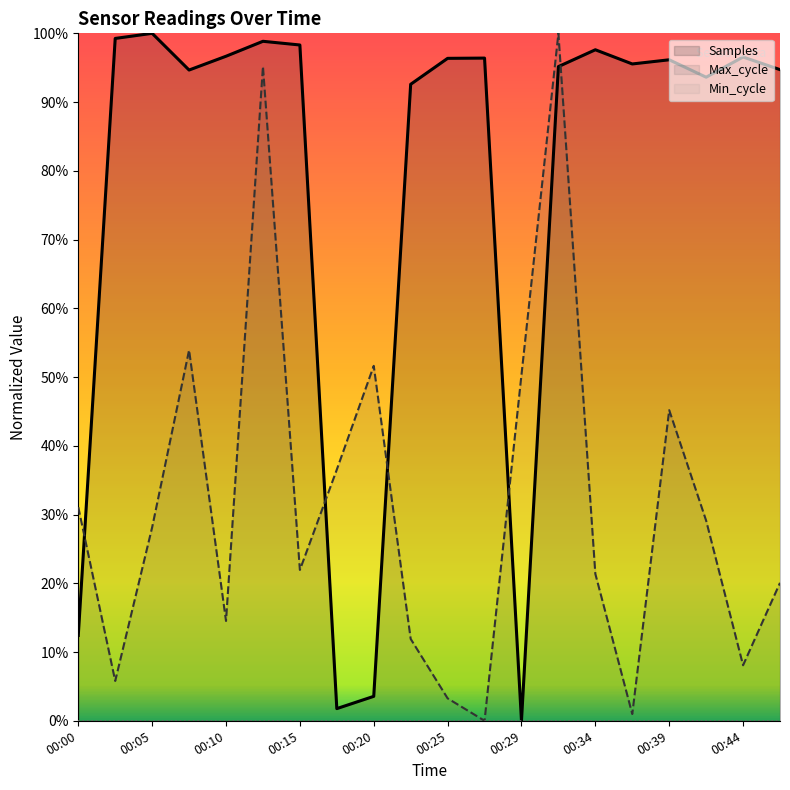

After their last crossing, which series has the higher values: Max_cycle or Samples?

Samples